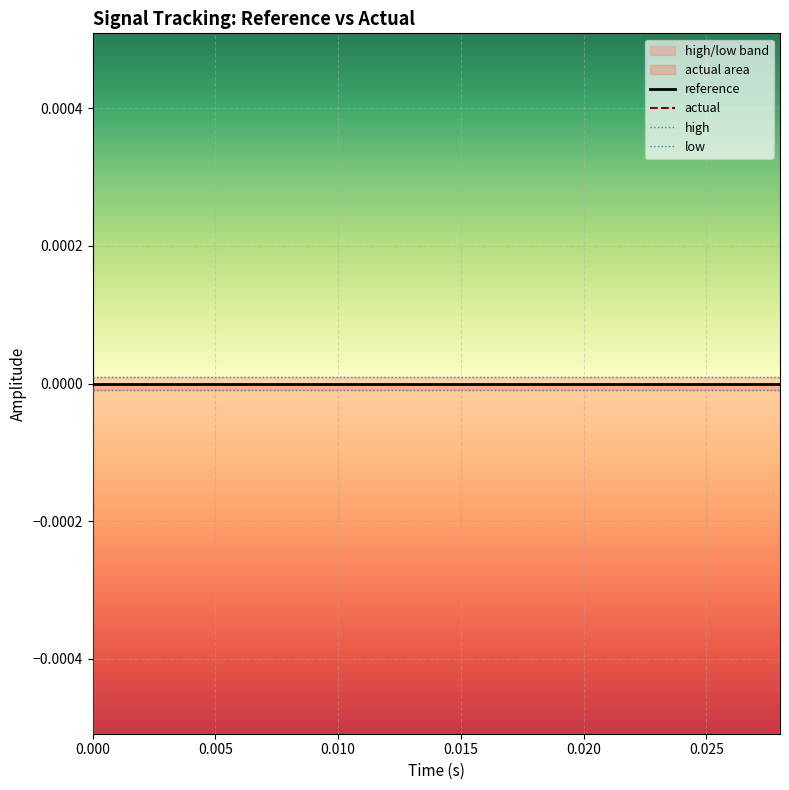

True or false: reference and actual intersect in this chart.

False